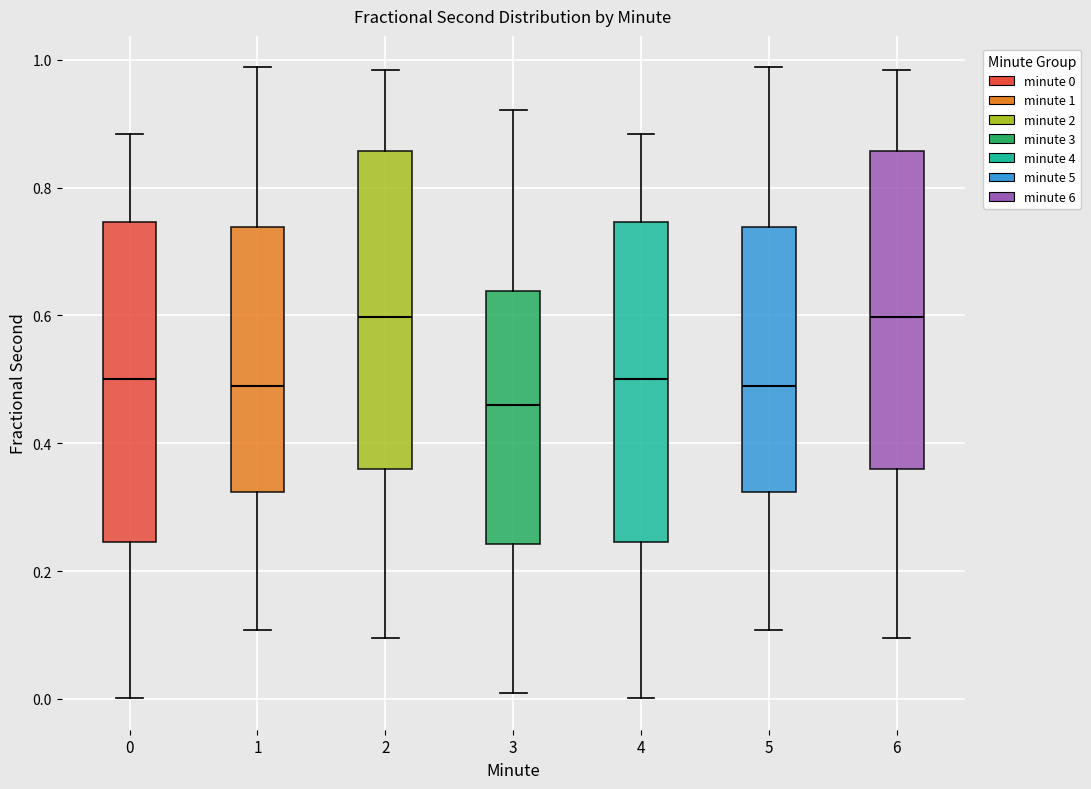

Reading left to right, read every box against the y-axis: the position of its median line, the range the box covers, and the ends of its whiskers. The values are not printed on the chart, so give them approximately, as read against the axis.

0: median 0.50, box 0.24 to 0.74, whiskers 0.00 to 0.88
1: median 0.48, box 0.32 to 0.74, whiskers 0.10 to 0.98
2: median 0.60, box 0.36 to 0.86, whiskers 0.10 to 0.98
3: median 0.46, box 0.24 to 0.64, whiskers 0.00 to 0.92
4: median 0.50, box 0.24 to 0.74, whiskers 0.00 to 0.88
5: median 0.48, box 0.32 to 0.74, whiskers 0.10 to 0.98
6: median 0.60, box 0.36 to 0.86, whiskers 0.10 to 0.98